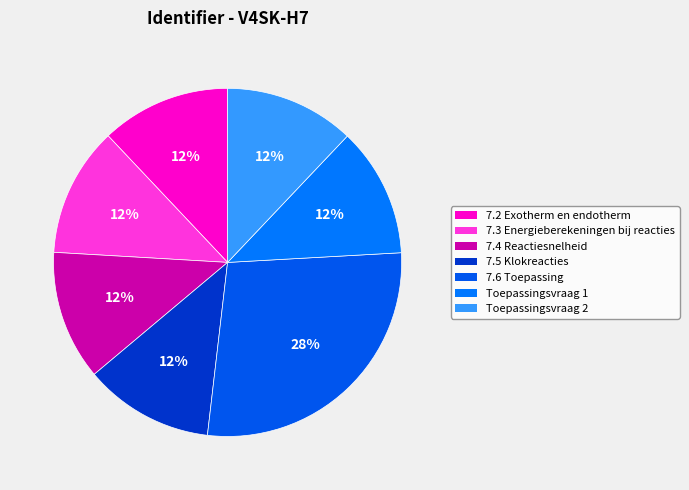

To the nearest percent, what is the difference between the largest and smallest slice percentages?

16%